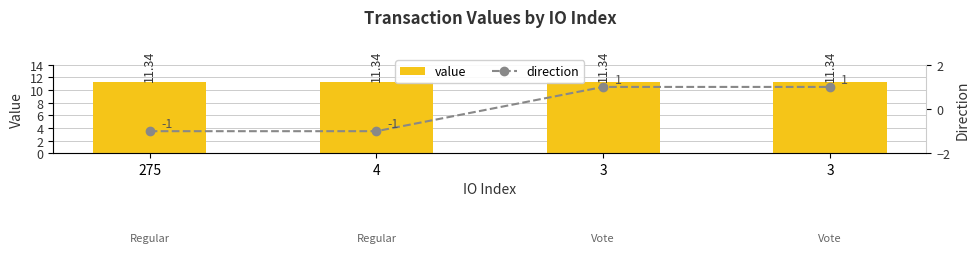

What is the difference between the second highest and minimum values in the direction series?

2.0